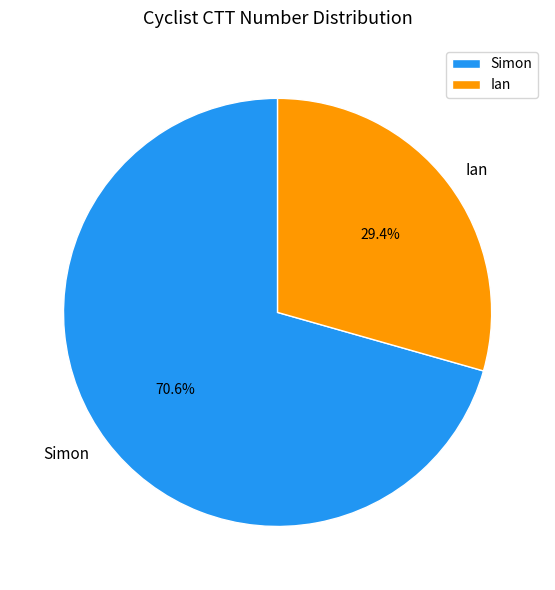

Approximately how many times larger is the value at Simon compared to Ian?

2.4